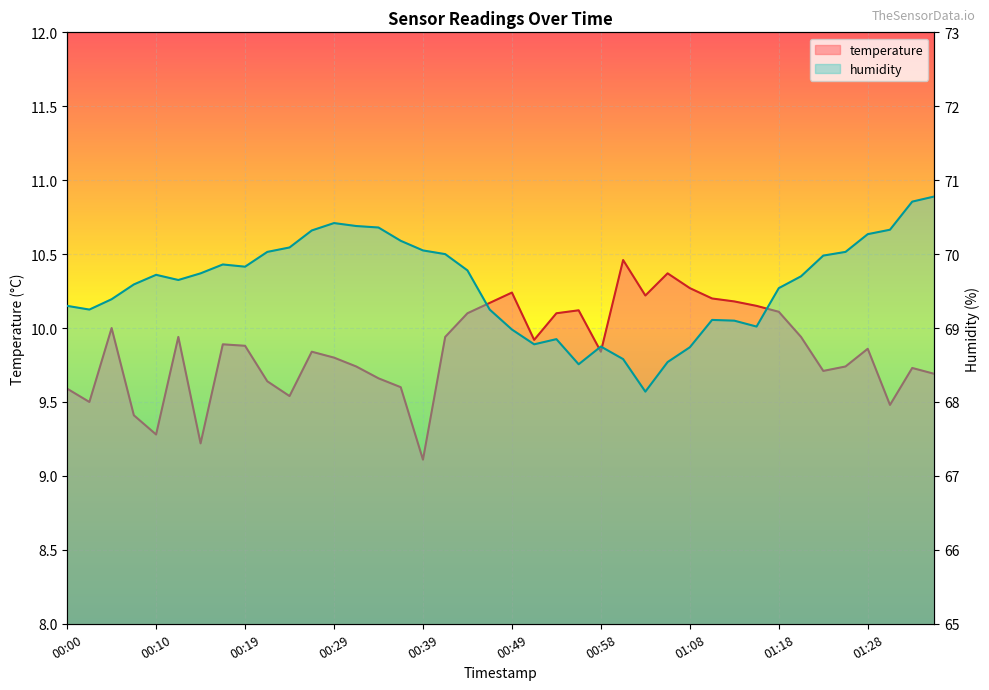

Is the value of humidity at 01:11 greater than the value of temperature at 00:12?

Yes